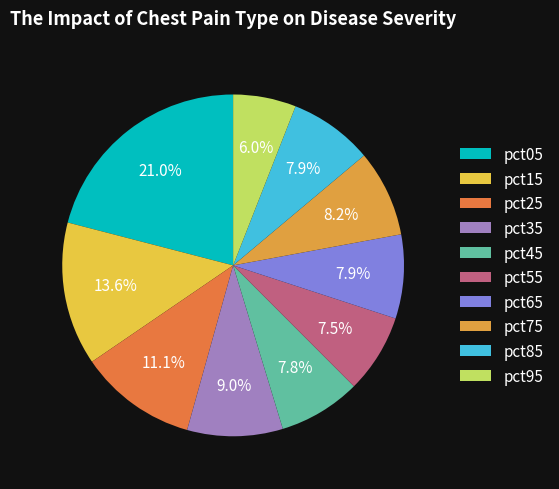

Count the number of slices in the pie.

10